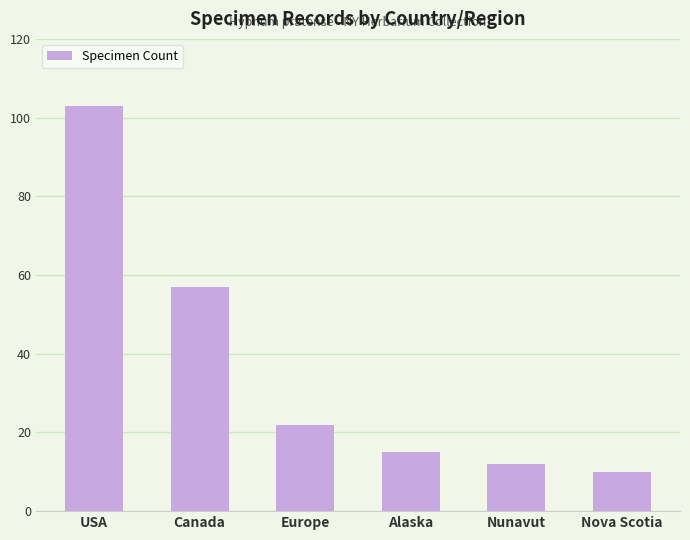

Approximately how many times larger is the value at USA compared to Nunavut?

8.6